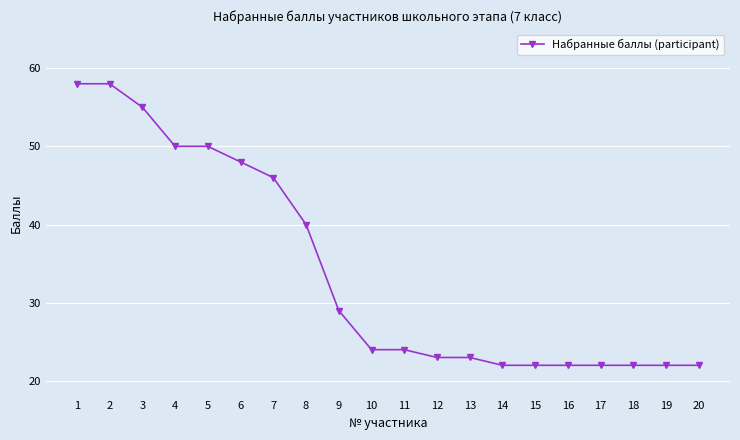

How many distinct data groups are displayed?

1